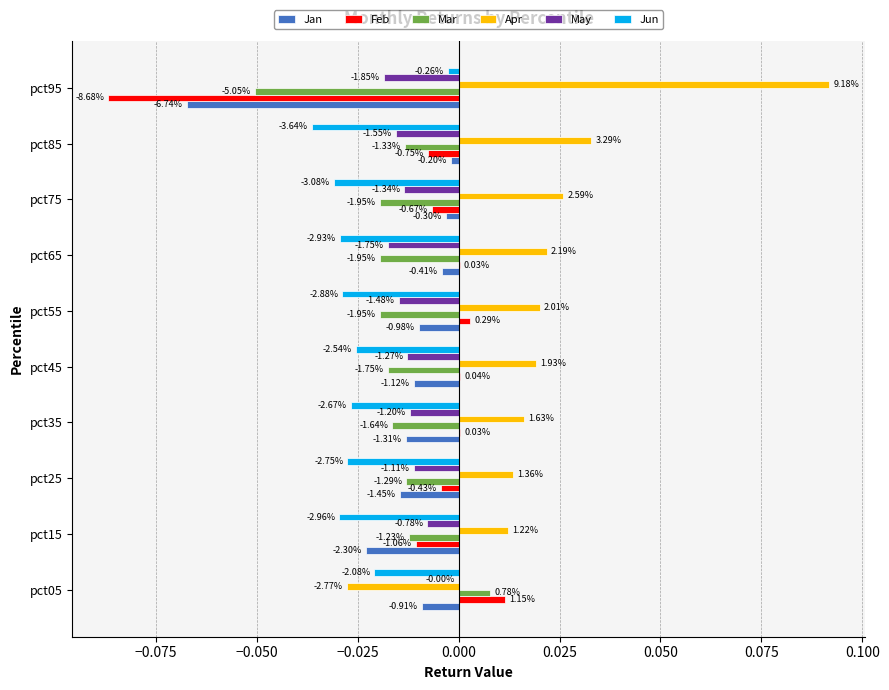

What are all the series names shown in the legend?

Jan, Feb, Mar, Apr, May, Jun